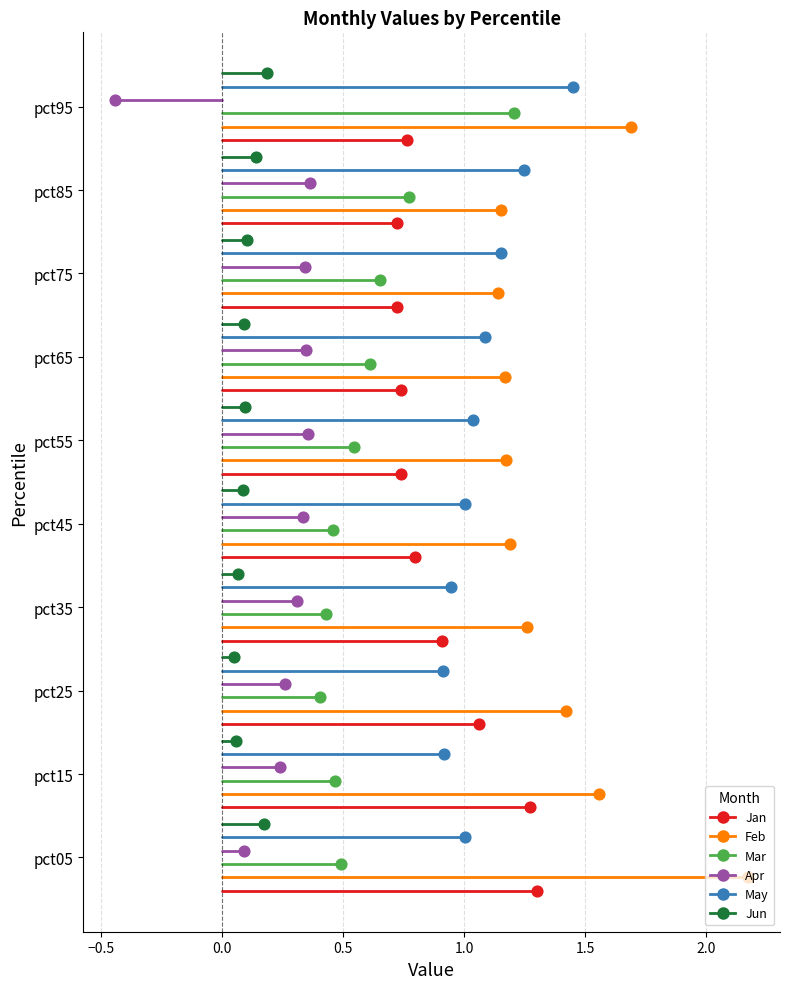

Which series reaches the minimum Y coordinate?

Jan